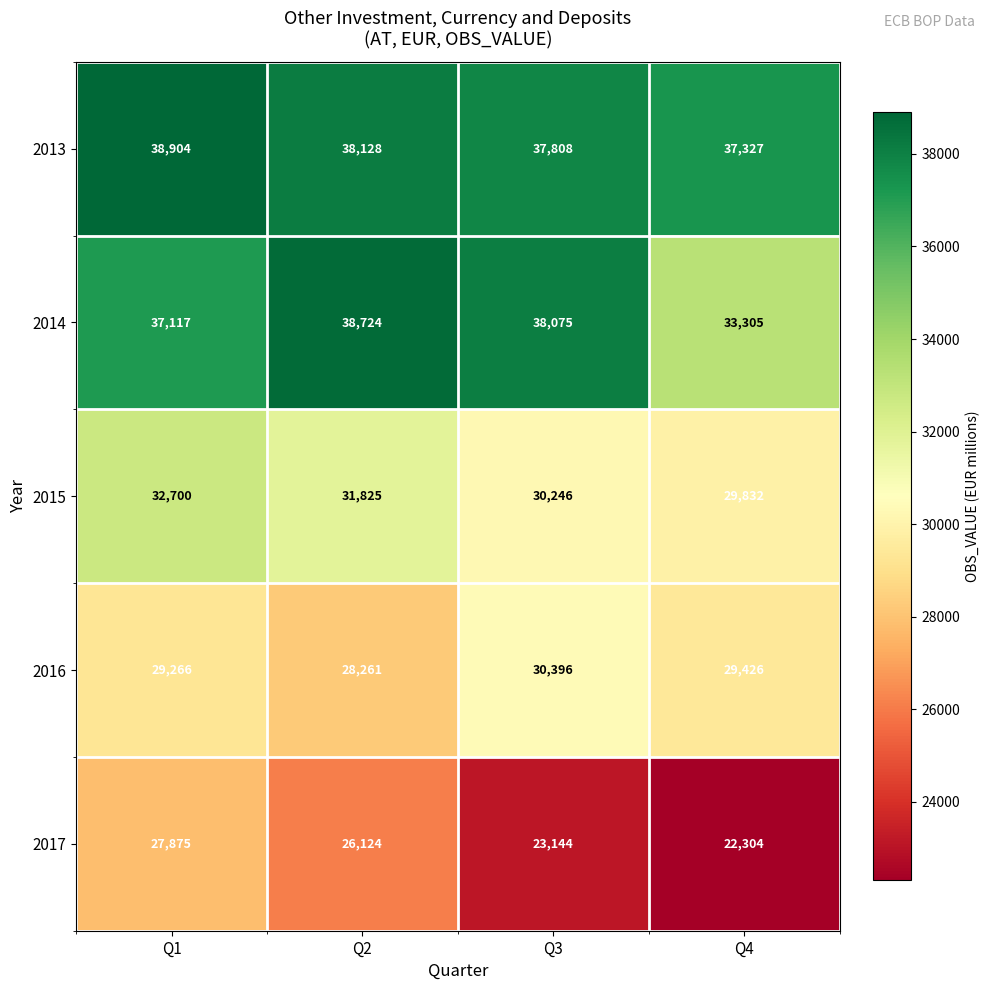

True or false: 2015 has a value of 29832 at Q4.

True